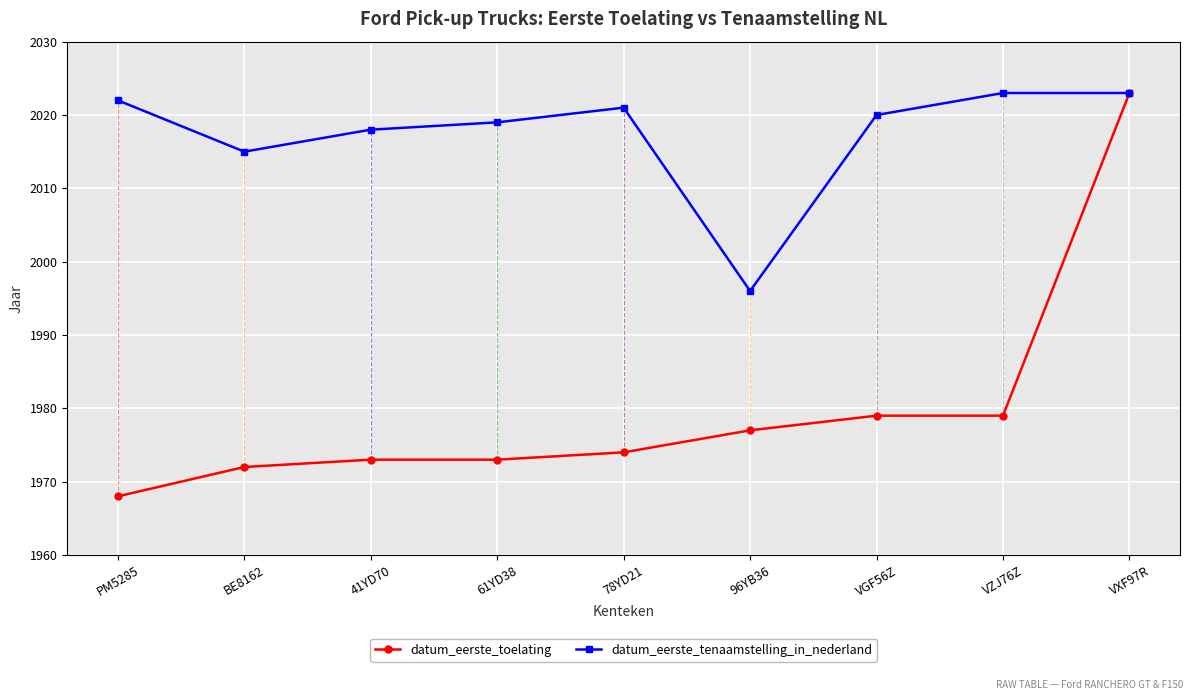

What is the average value of the datum_eerste_tenaamstelling_in_nederland series?

2017